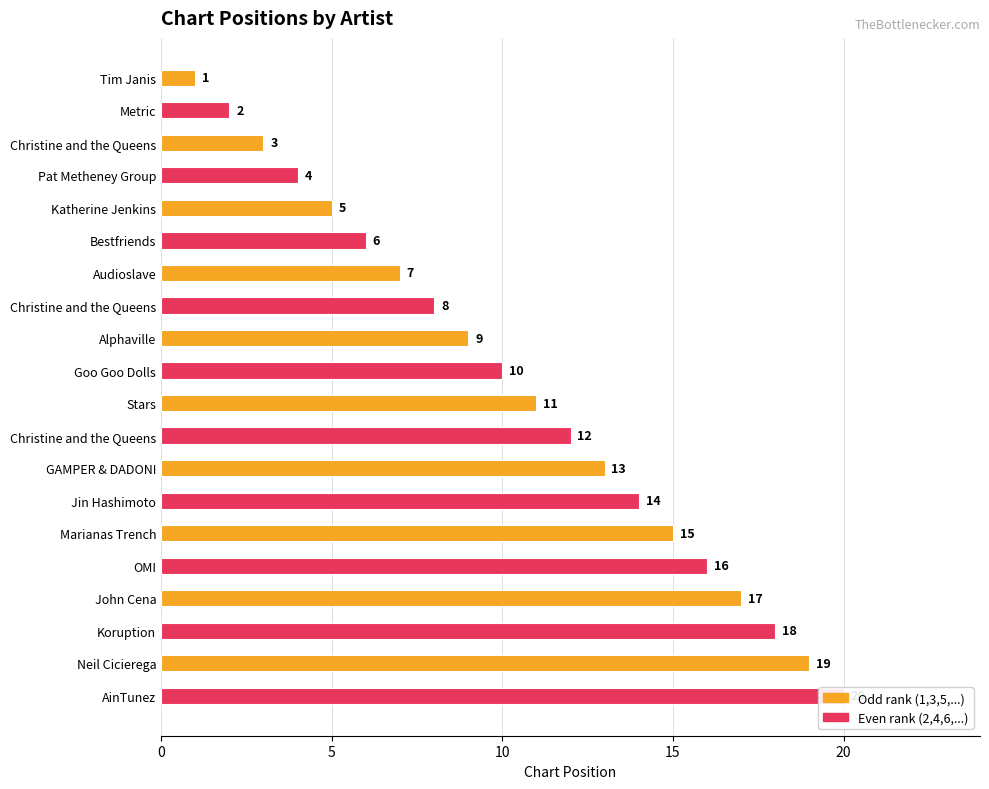

Is it true that the value at Marianas Trench is 10?

False